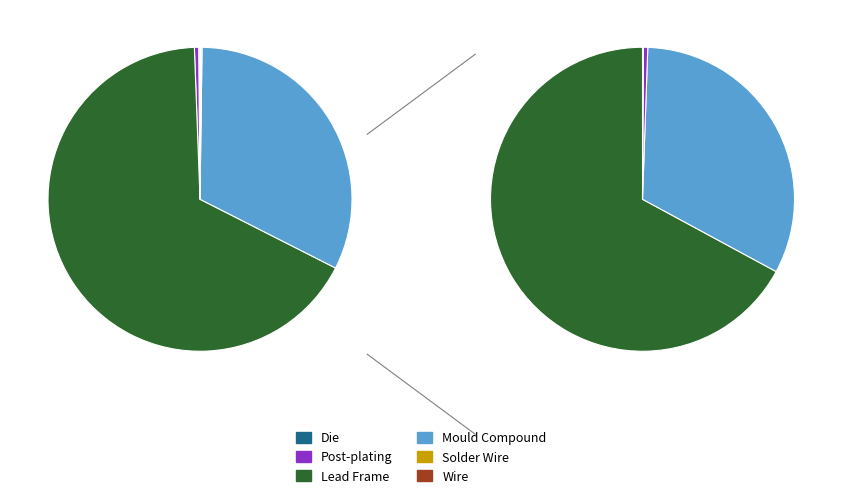

Combined, do Solder Wire and Lead Frame account for over 50%?

Yes